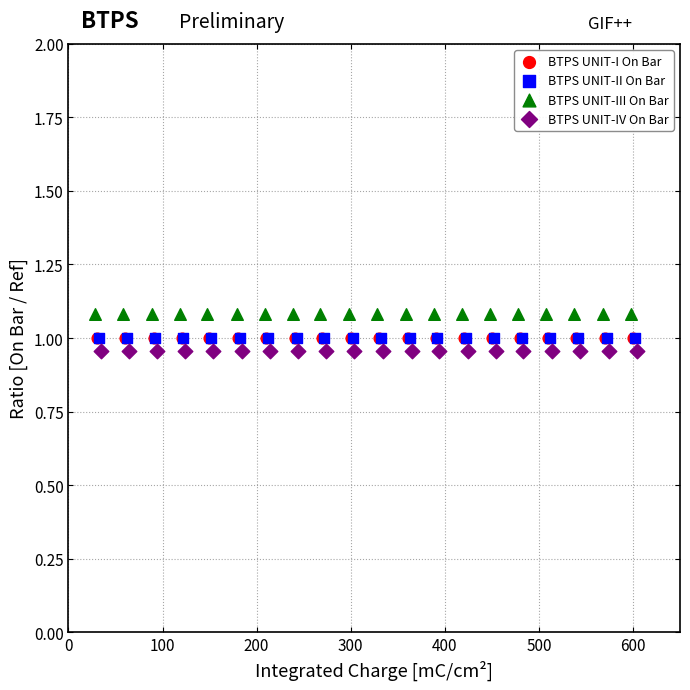

Which series reaches the maximum Y coordinate?

BTPS UNIT-III On Bar